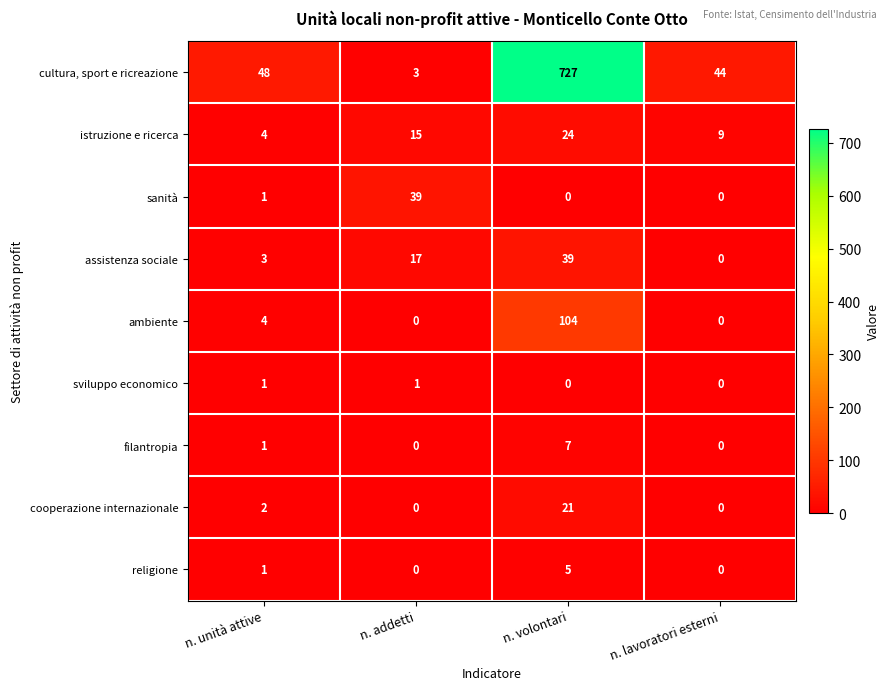

List the labels in order of assistenza sociale value, largest first.

n. volontari, n. addetti, n. unità attive, n. lavoratori esterni